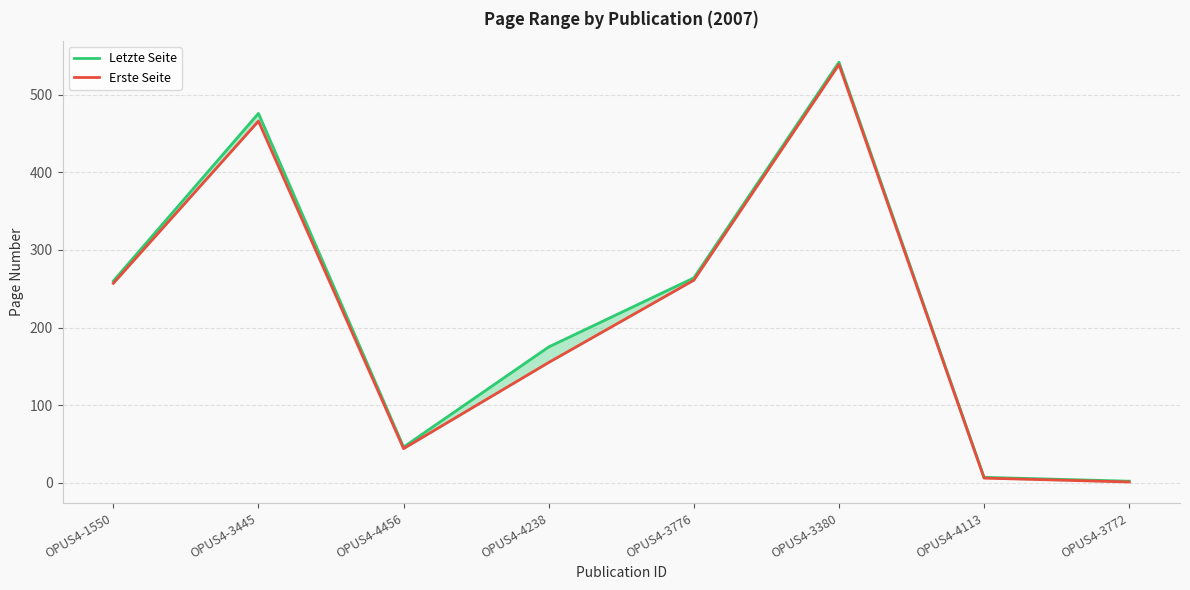

True or false: Erste Seite and Letzte Seite cross at least once.

False